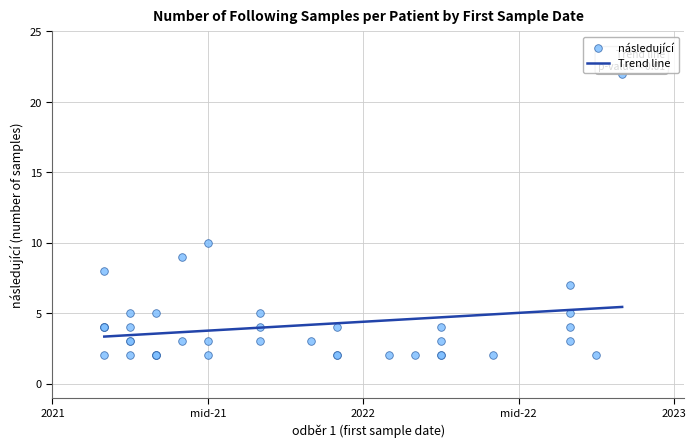

Which has a higher value, 2022-09 or 2021-04?

2021-04